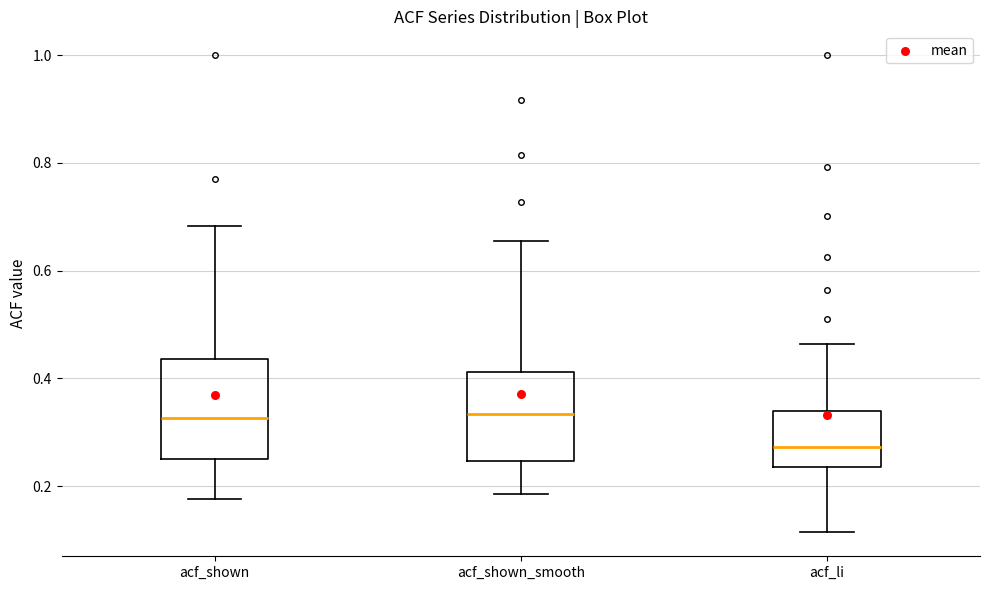

Reading left to right, read every box against the y-axis: the position of its median line, the range the box covers, and the ends of its whiskers. The values are not printed on the chart, so give them approximately, as read against the axis.

acf_shown: median 0.32, box 0.26 to 0.44, whiskers 0.18 to 0.68
acf_shown_smooth: median 0.34, box 0.24 to 0.42, whiskers 0.18 to 0.66
acf_li: median 0.28, box 0.24 to 0.34, whiskers 0.12 to 0.46